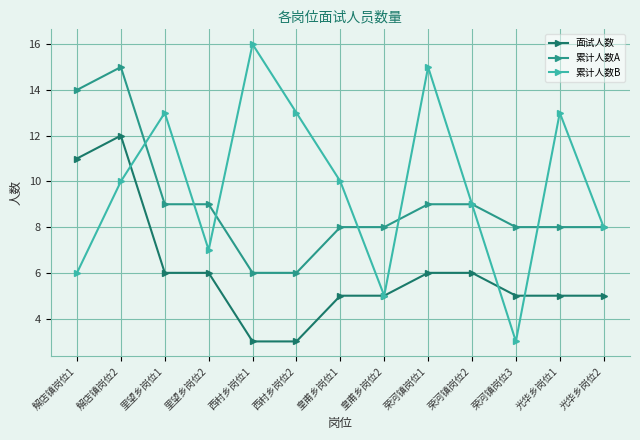

What is the minimum value shown in the chart?

3